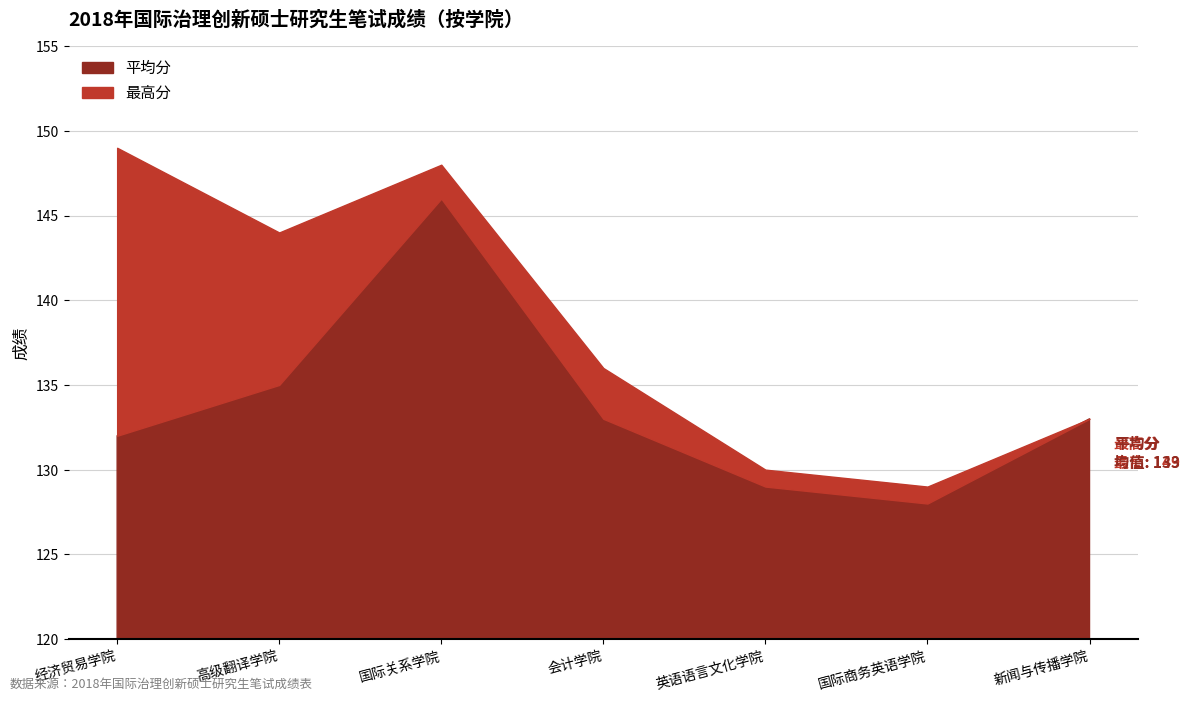

Between 国际关系学院 and 英语语言文化学院, which series saw the biggest shift?

最高分